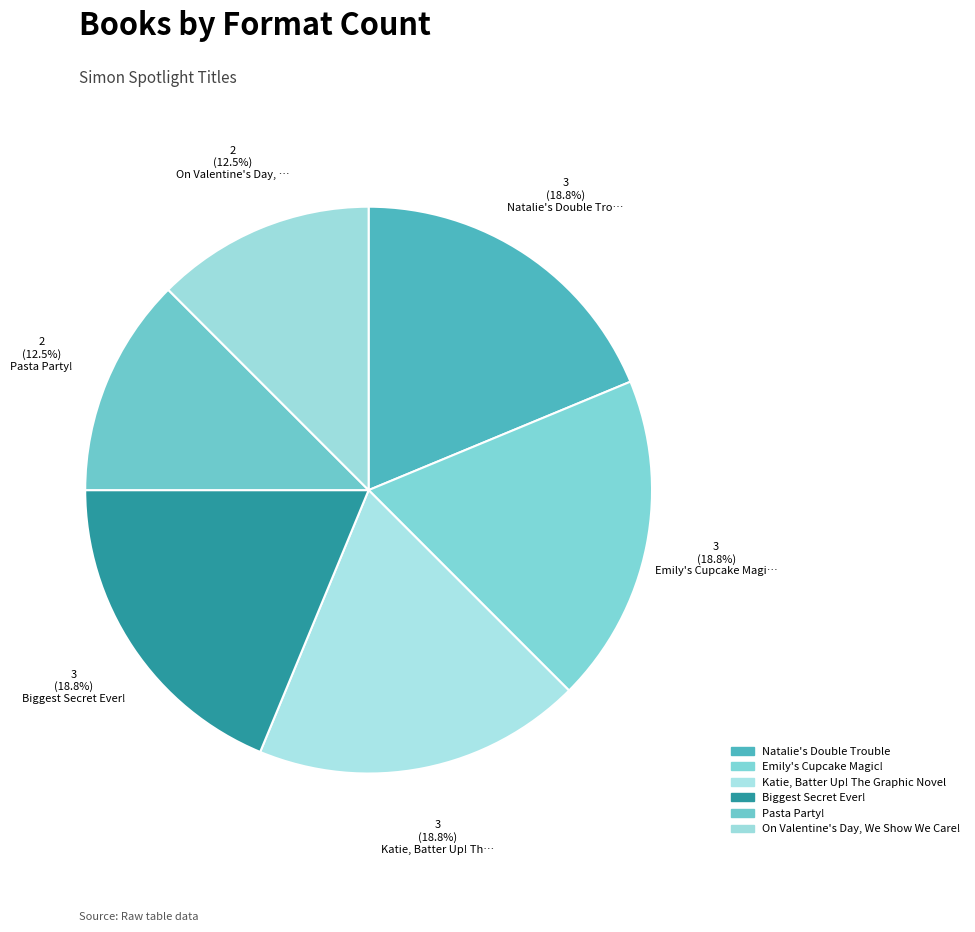

How many slices are in this pie chart?

6